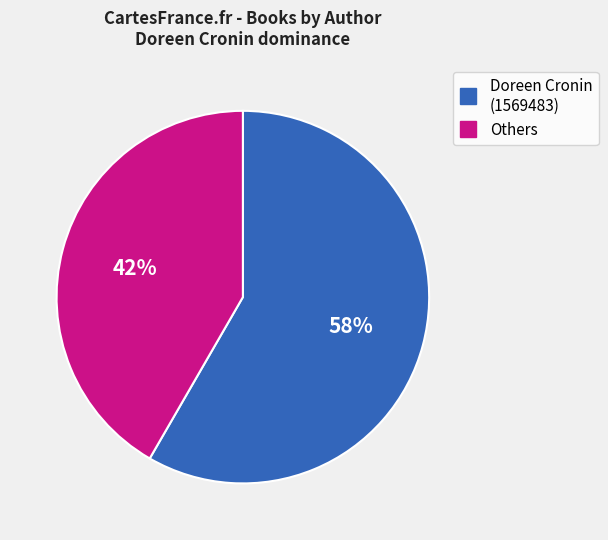

Is there a majority slice in this chart?

Yes